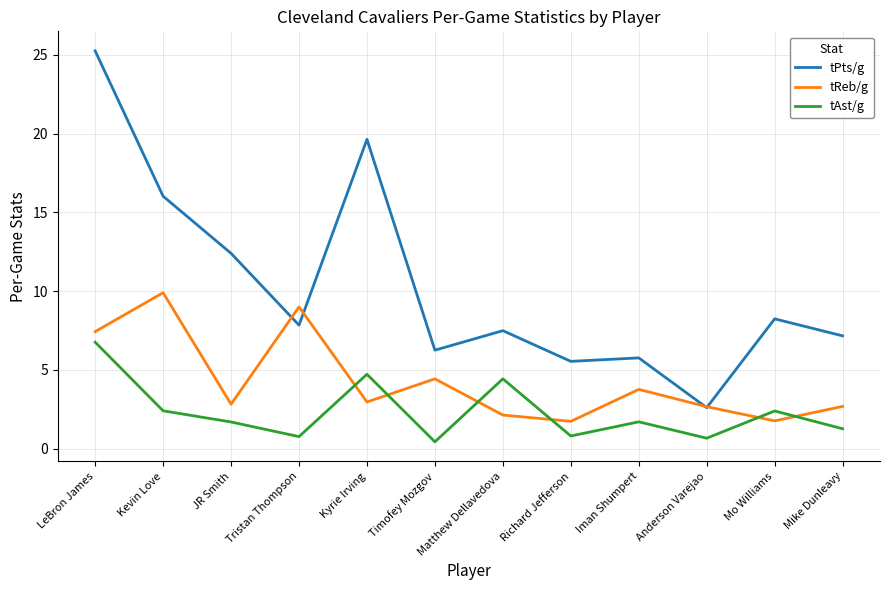

Which series has the largest total across all categories?

tPts/g